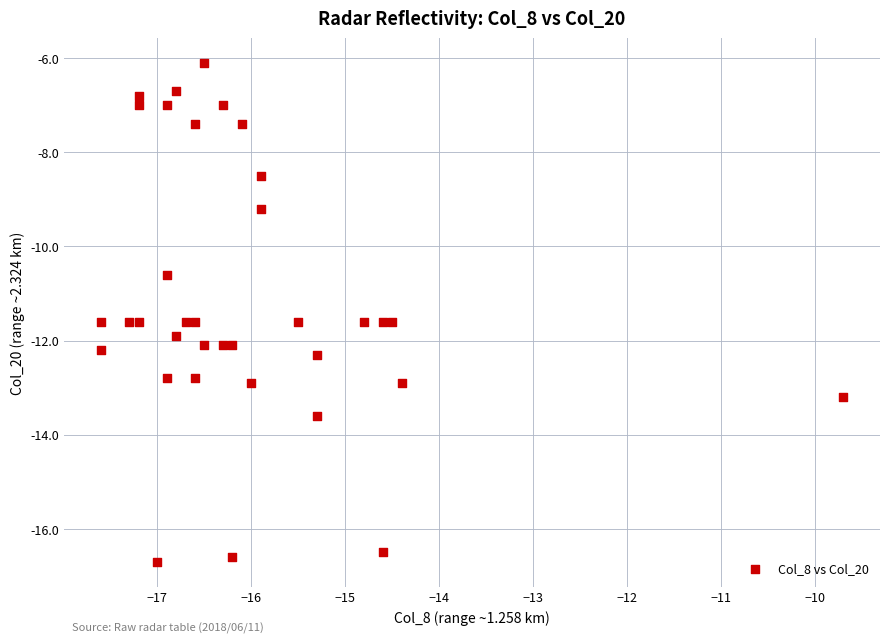

What Y value in the scatter plot is closest to -11?

-10.6